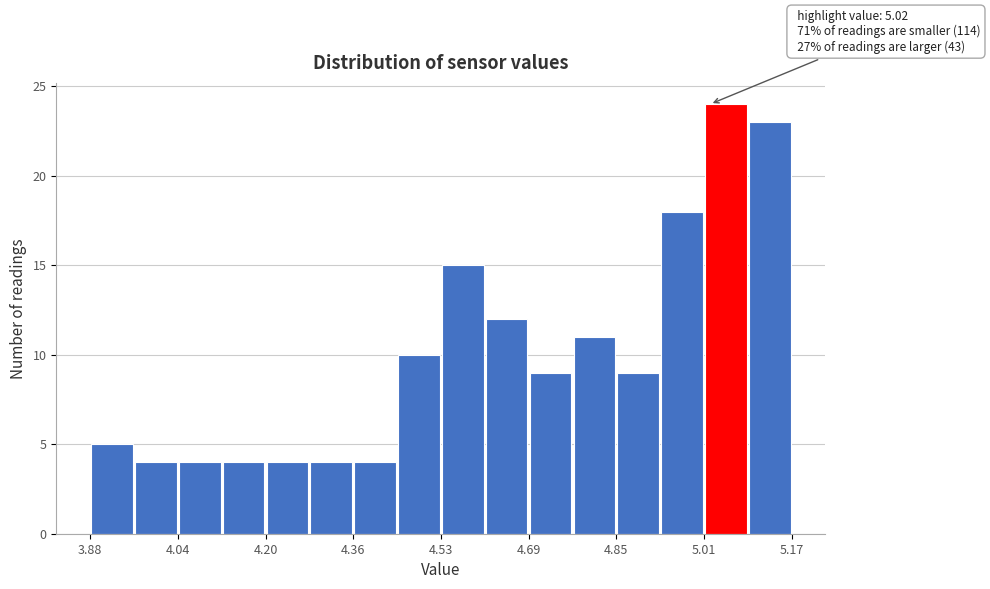

Which range on the x-axis has the tallest bar?

5.00 to 5.08